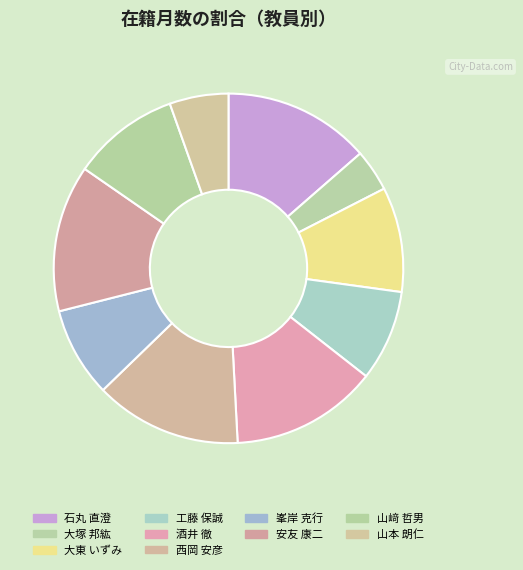

Count the number of slices in the pie.

10